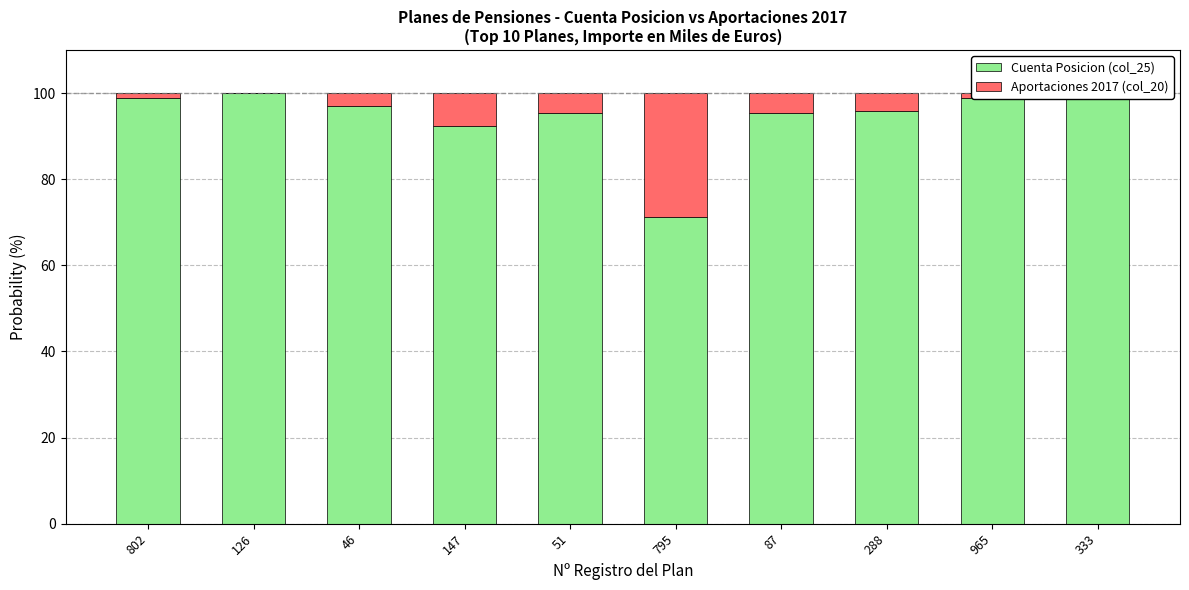

What is the highest value of the Cuenta Posicion (col_25) series?

100.0